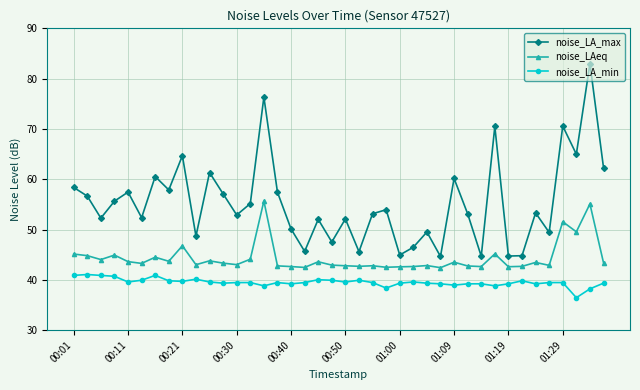

Which series has the largest total across all categories?

noise_LA_max